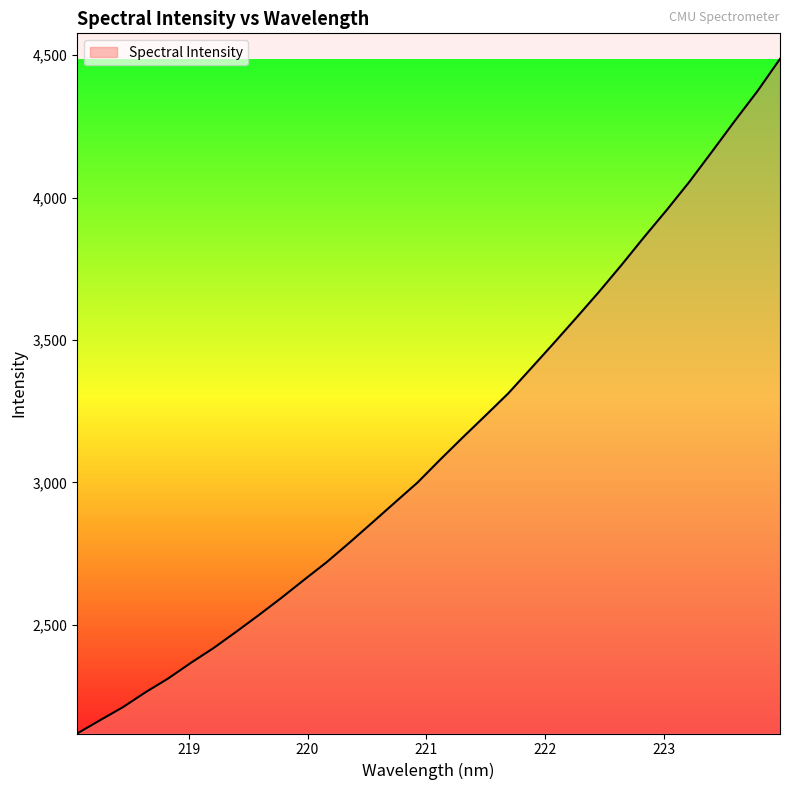

What is the greatest value displayed?

4487.4